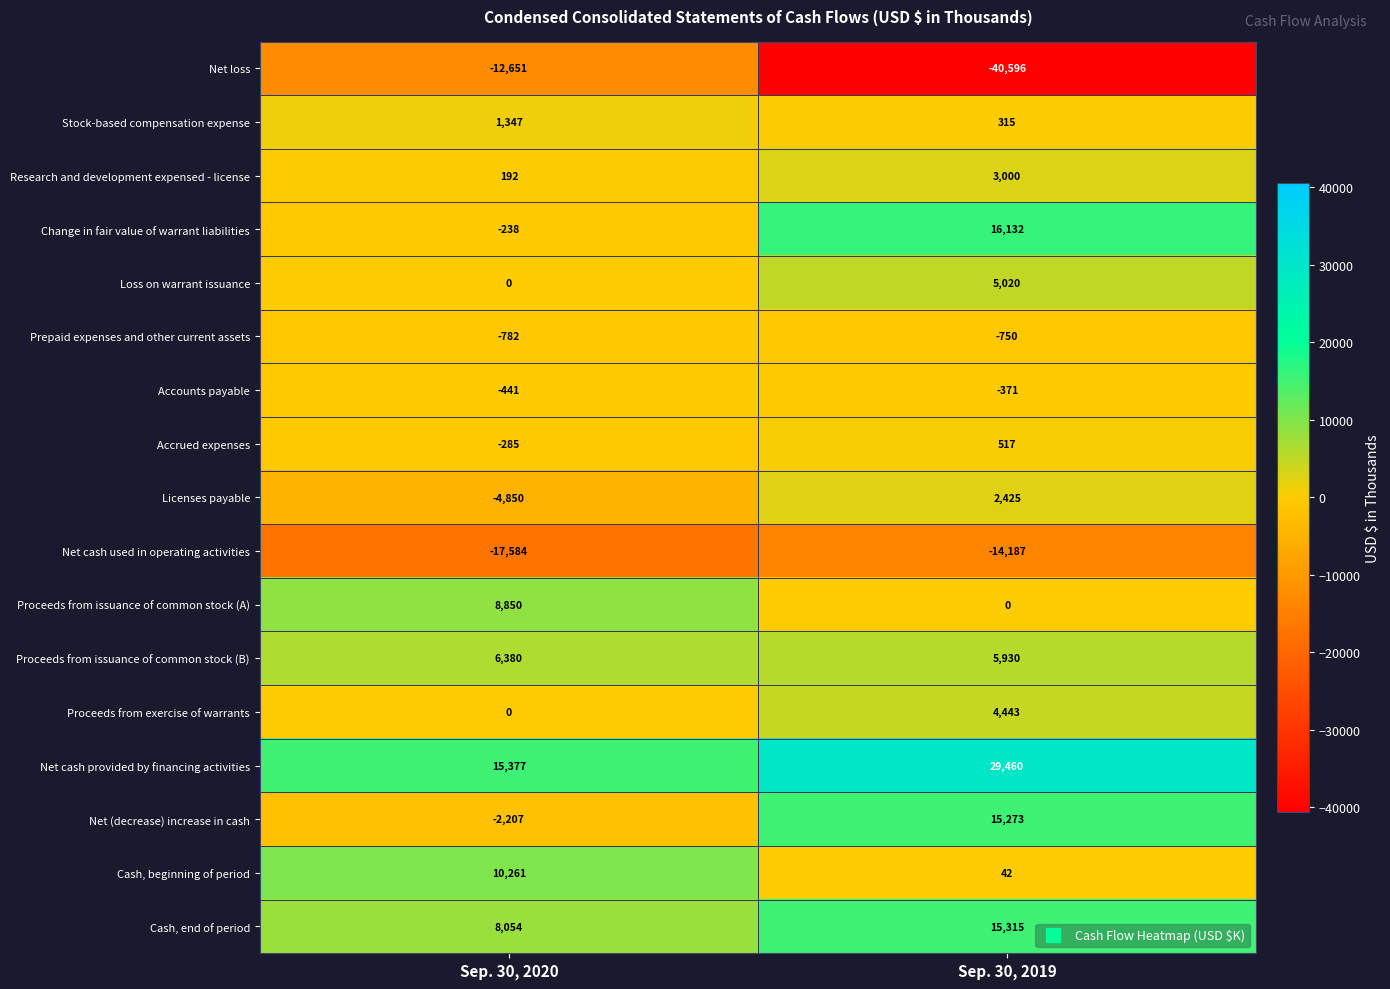

What is the average value of the Net (decrease) increase in cash series?

6533